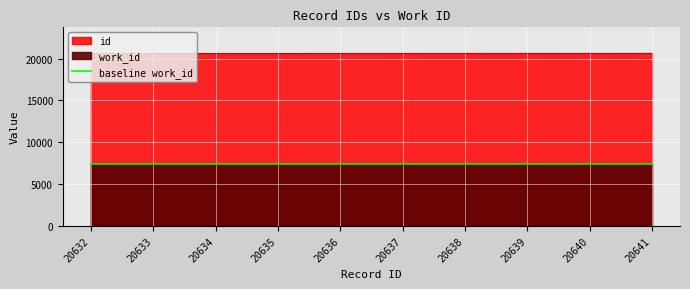

How many categories are shown in the chart?

10